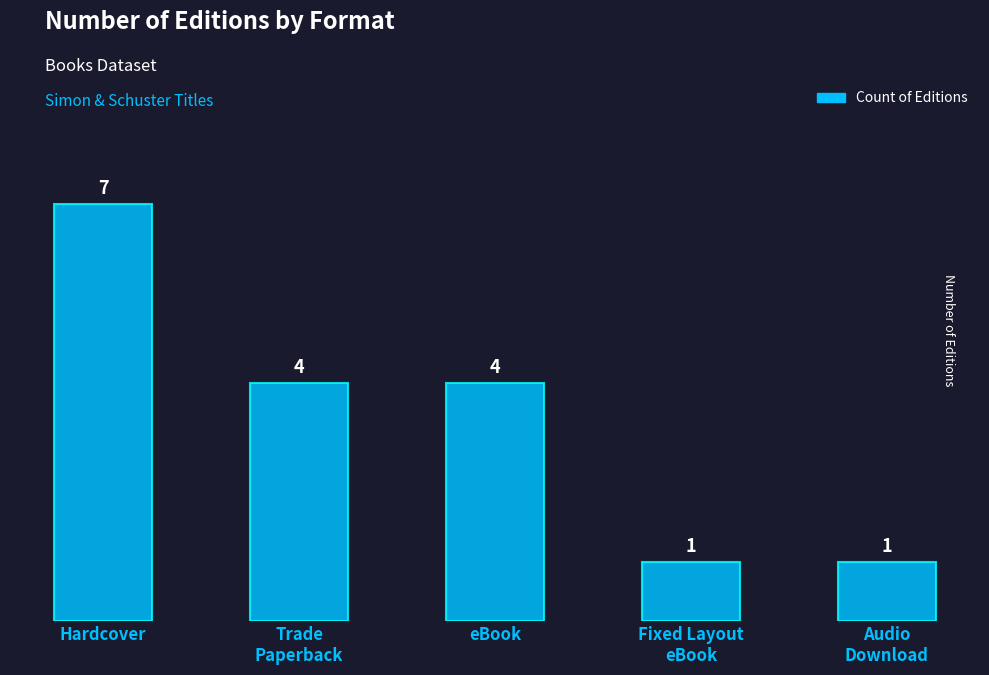

What is the average value?

3